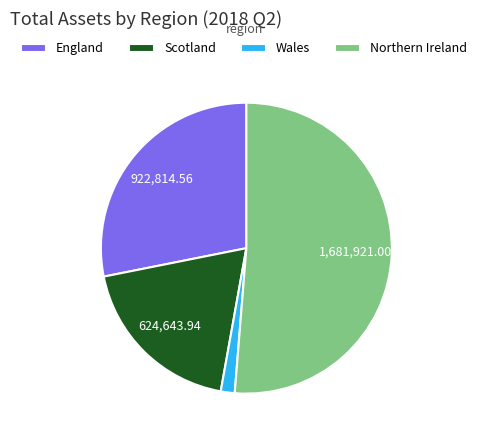

True or false: Scotland accounts for 12% of the total.

False